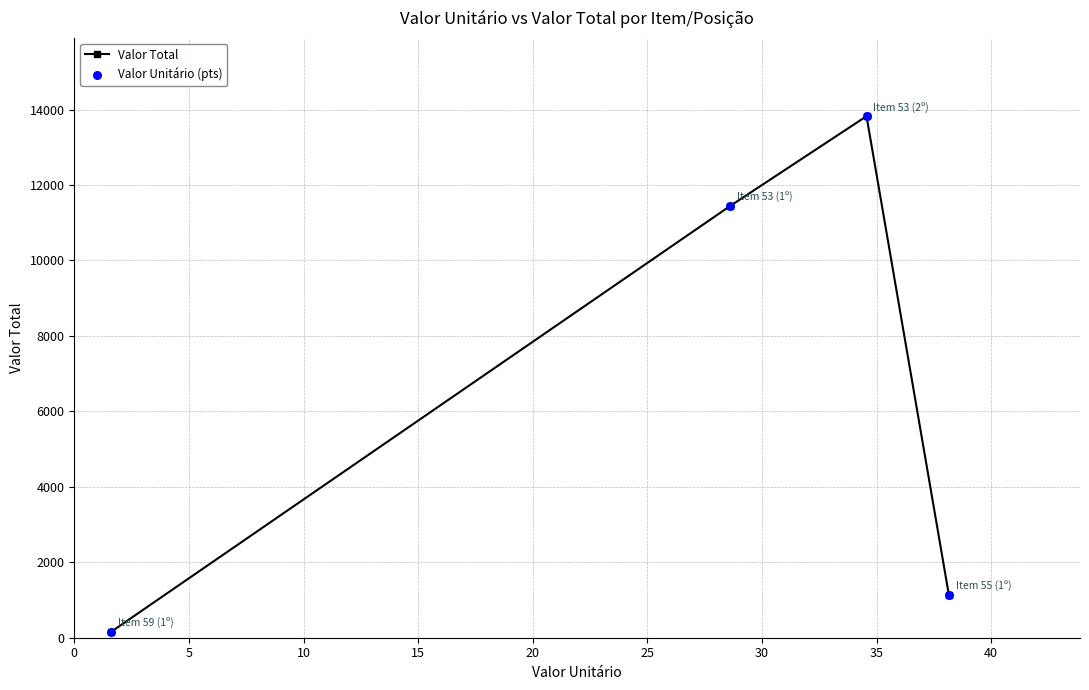

What is the difference between the maximum and minimum values?

13662.0